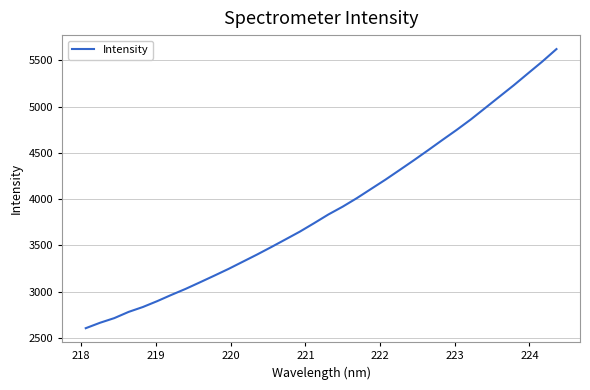

What is the difference between the maximum and minimum values?

3017.0